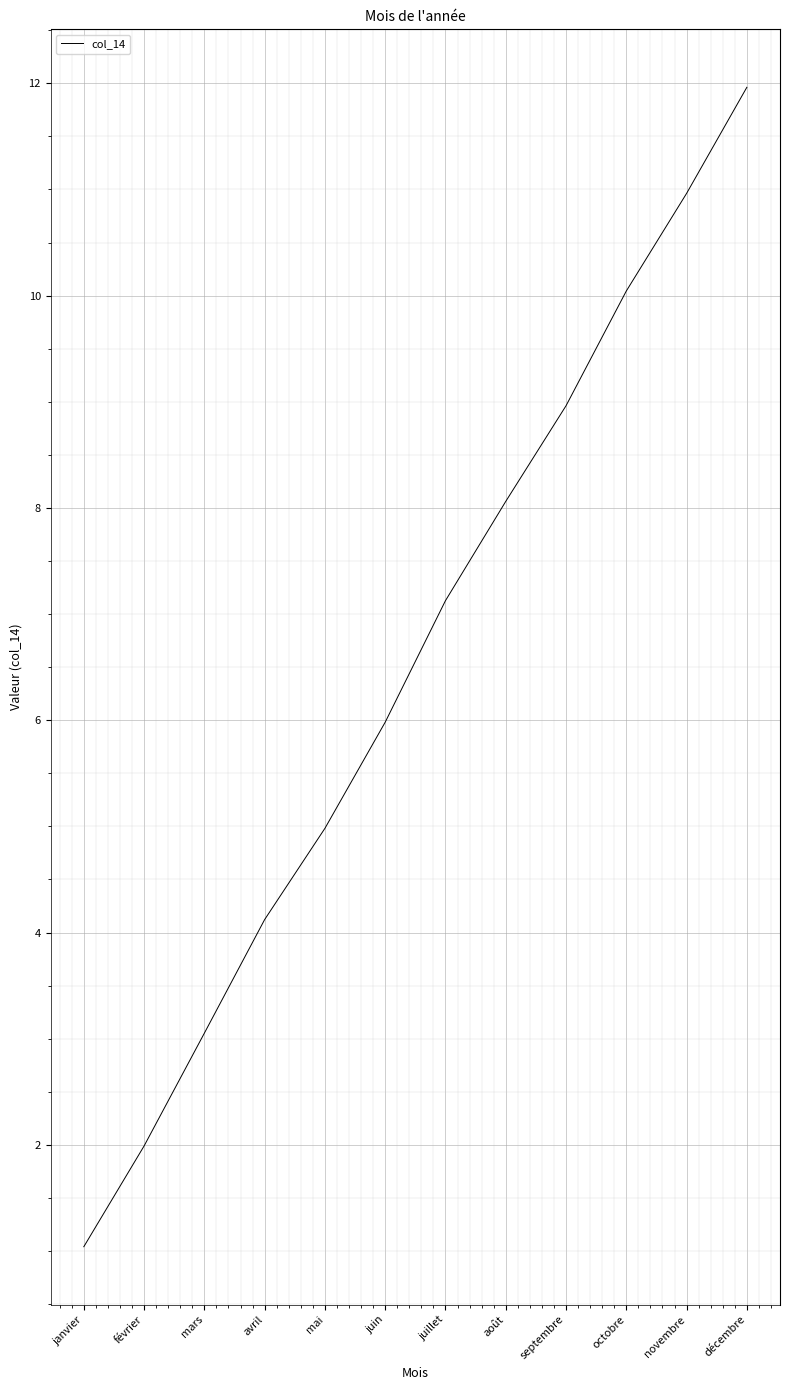

What is the greatest value displayed?

12.0